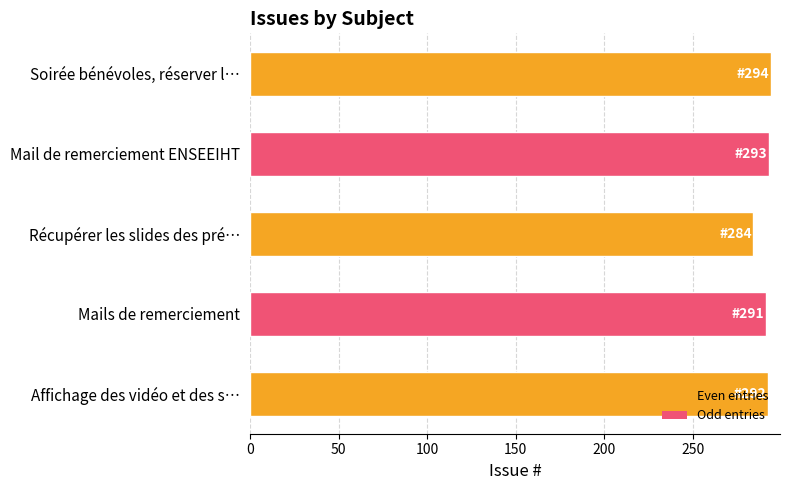

Count the number of categories in the chart.

5